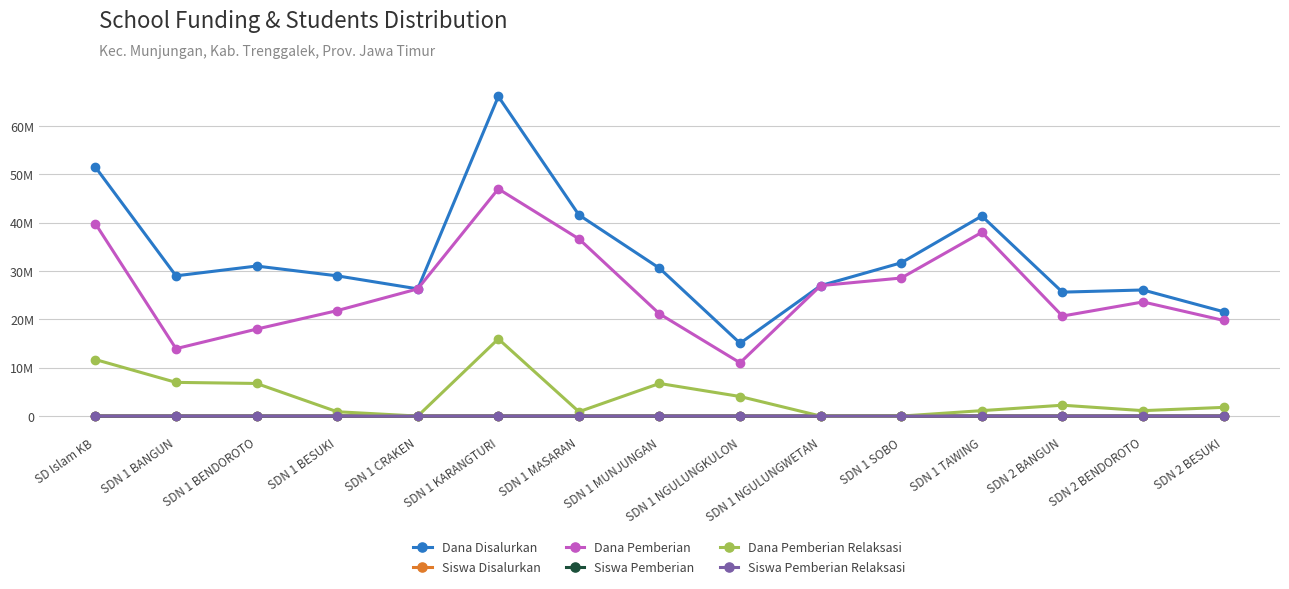

True or false: Siswa Disalurkan and Dana Pemberian cross at least once.

False